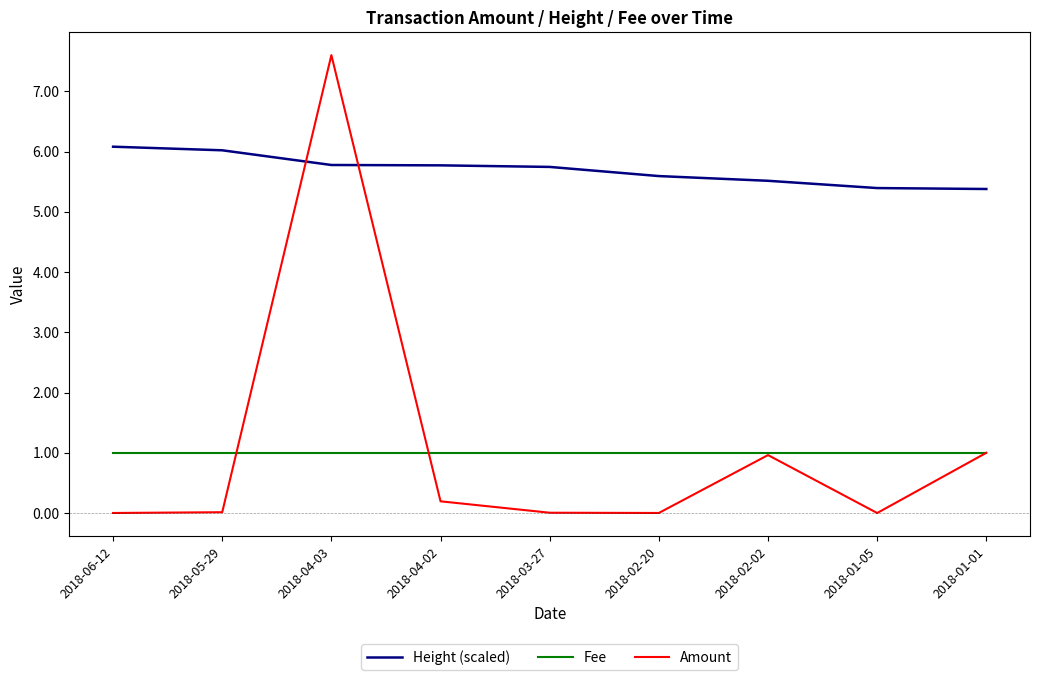

Is the value of Height (scaled) at 2018-04-03 greater than the value of Amount at 2018-01-05?

Yes